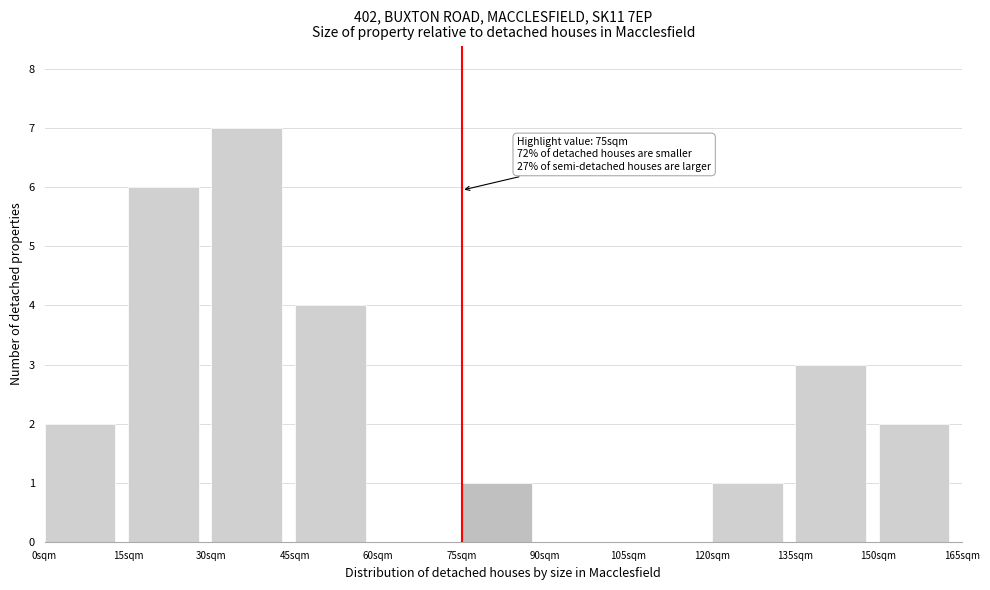

Reading left to right, transcribe all the data shown in this chart.

0sqm=2	15sqm=6	30sqm=7	45sqm=4	60sqm=0	75sqm=1	90sqm=0	105sqm=0	120sqm=1	135sqm=3	150sqm=2